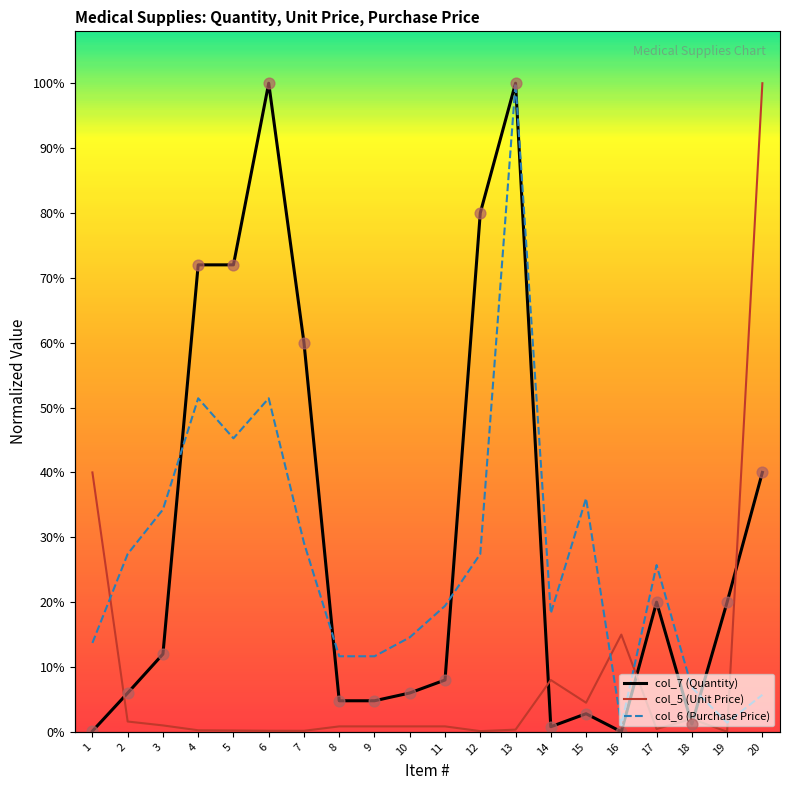

Which series has the largest Y range (max minus min)?

col_5 (Unit Price)